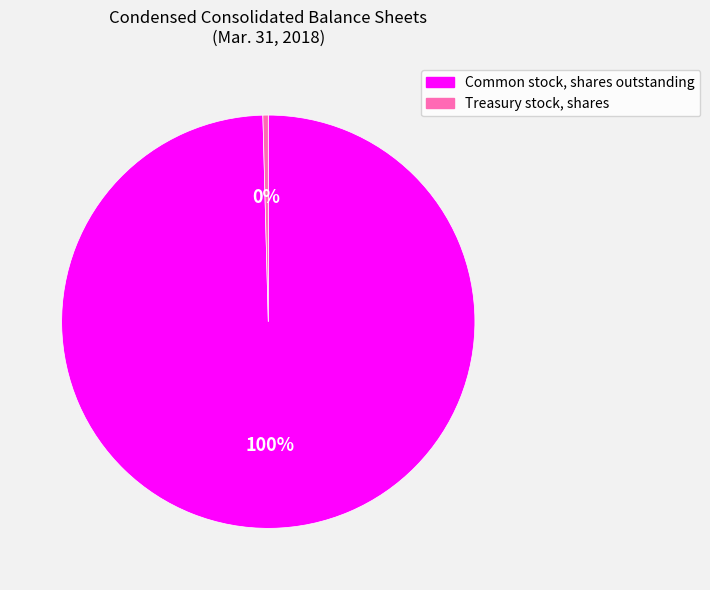

To the nearest percent, what percentage of the pie is Common stock, shares outstanding?

100%